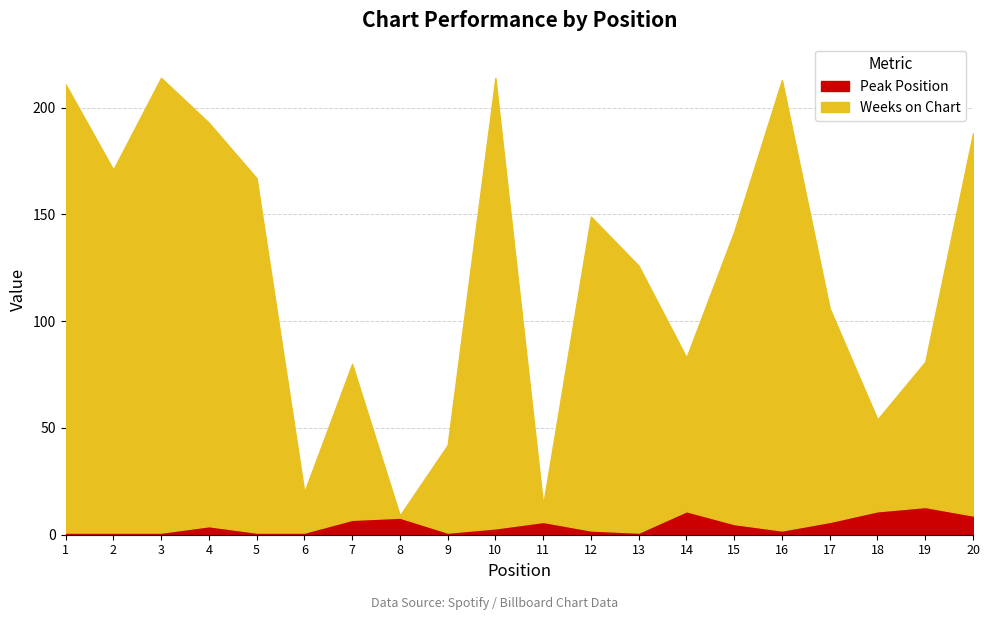

What is the minimum value for Weeks on Chart?

1